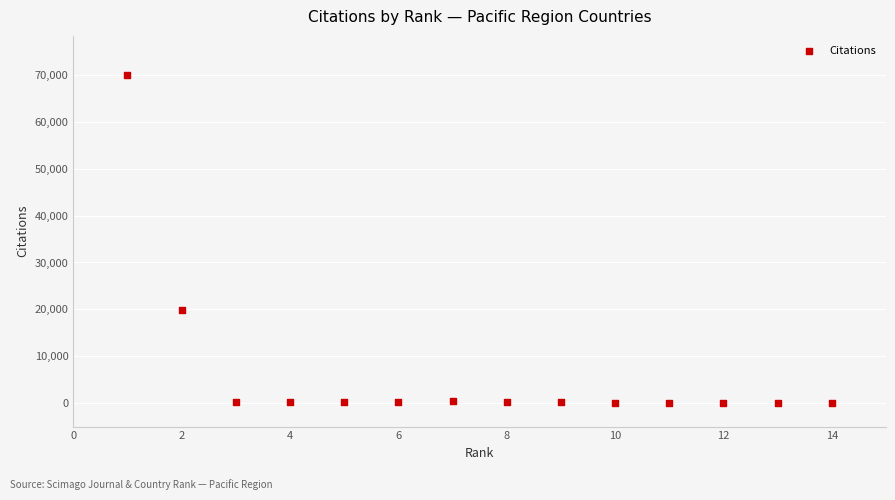

What is the range of Y values (max minus min)?

69933